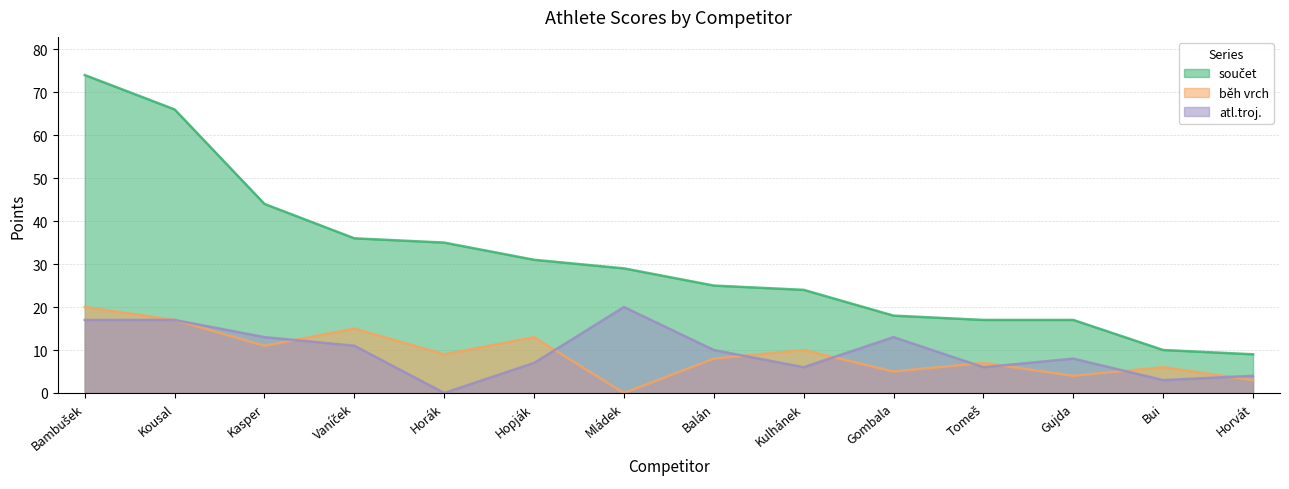

Reading left to right, extract all data points from this chart.

součet: 74	66	44	36	35	31	29	25	24	18	17	17	10	9
běh vrch: 20	17	11	15	9	13	0	8	10	5	7	4	6	3
atl.troj.: 17	17	13	11	0	7	20	10	6	13	6	8	3	4